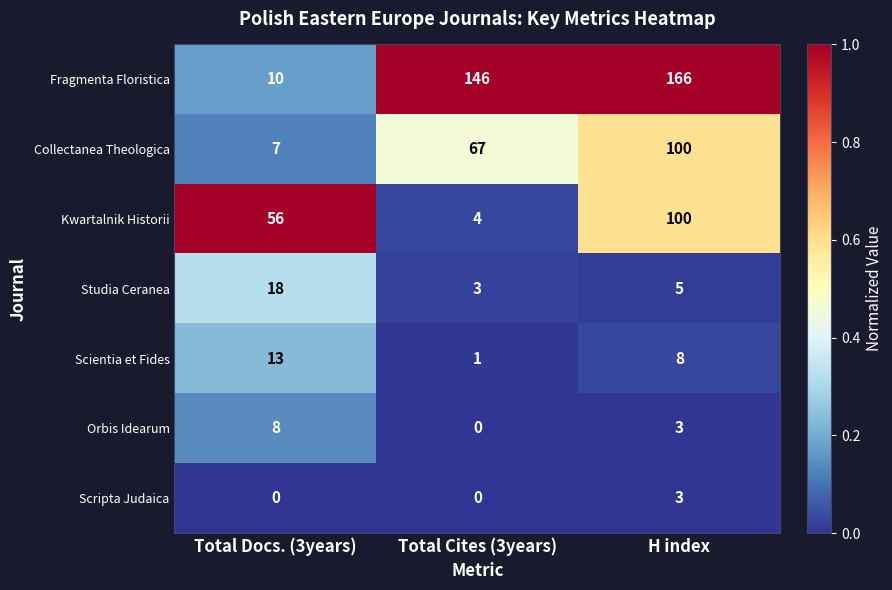

What is the average value of the Orbis Idearum series?

4